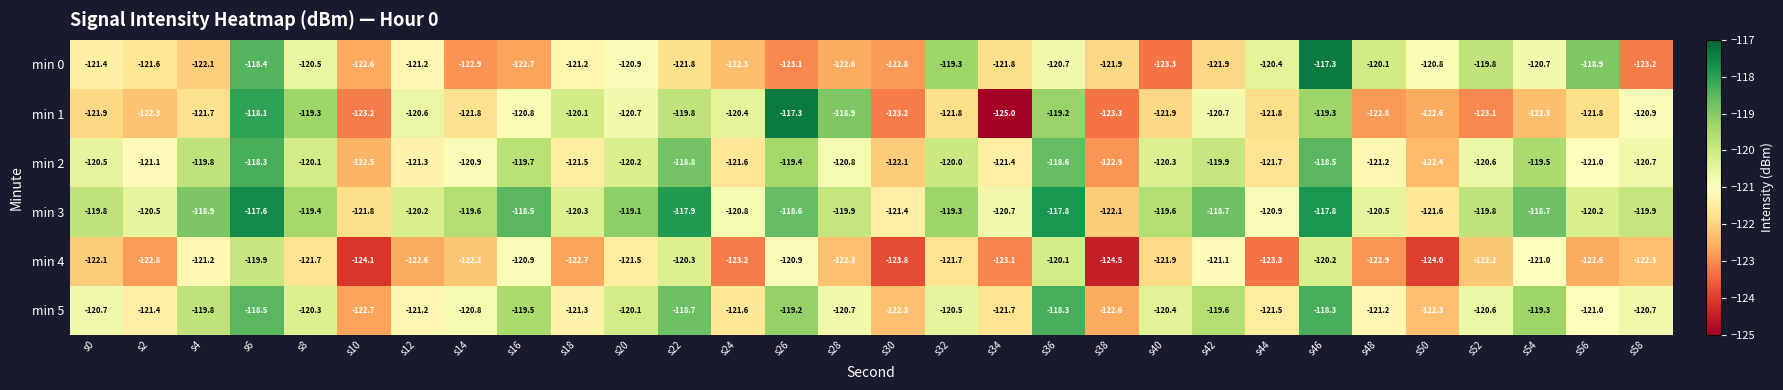

What is the approximate value of min 0 at s22?

-121.8